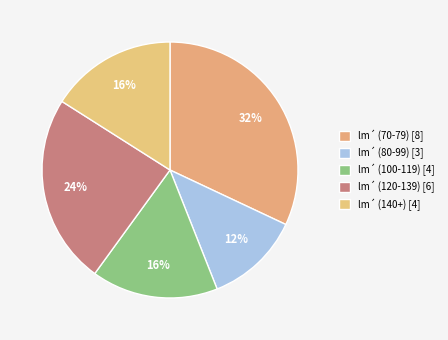

Is there any slice that represents more than half of the pie?

No